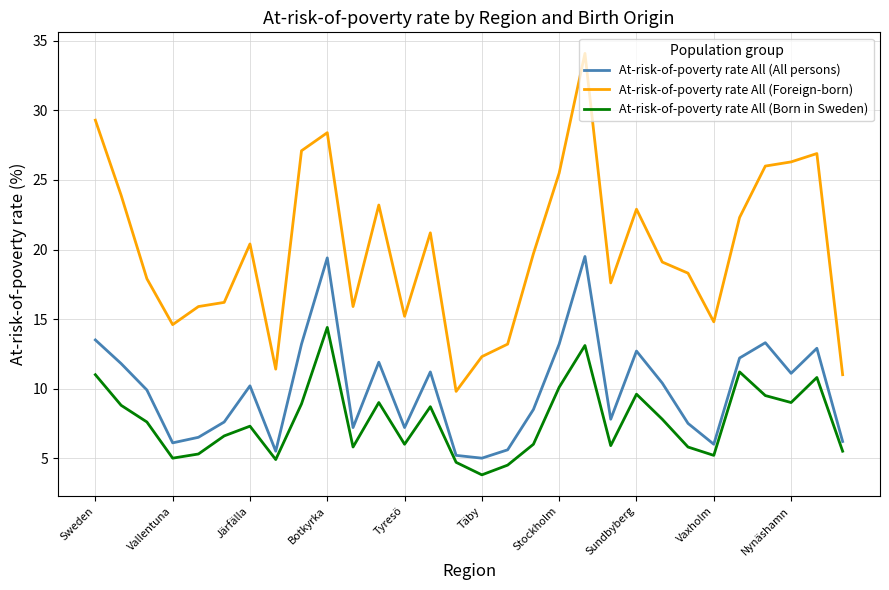

True or false: At-risk-of-poverty rate All (Foreign-born) and At-risk-of-poverty rate All (Born in Sweden) intersect in this chart.

False